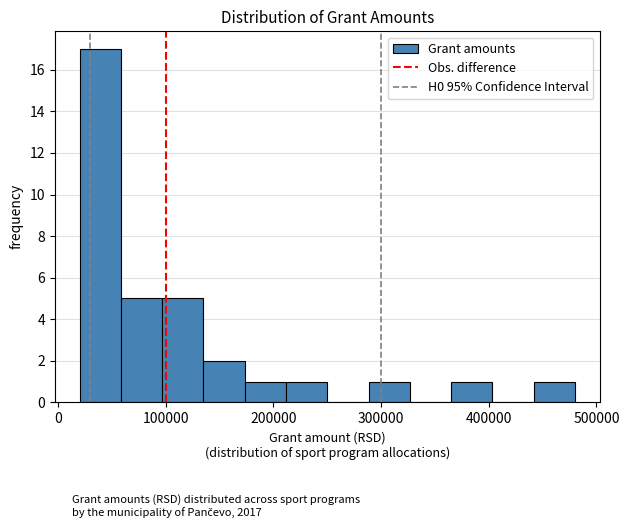

Read against the x-axis, roughly where is the centre of the tallest bar?

40000